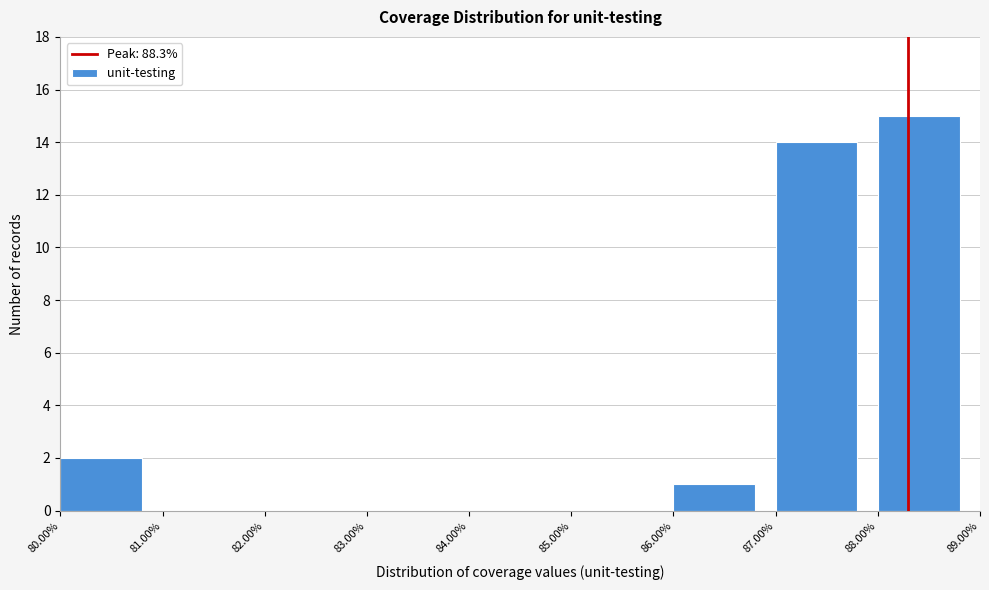

Reading left to right, list every bar in this chart as the range it spans on the x-axis followed by its height. The values are not printed on the chart, so give them approximately, as read against the axis.

80.00% to 81.00%: 2
81.00% to 82.00%: 0
82.00% to 83.00%: 0
83.00% to 84.00%: 0
84.00% to 85.00%: 0
85.00% to 86.00%: 0
86.00% to 87.00%: 1
87.00% to 88.00%: 14
88.00% to 89.00%: 15